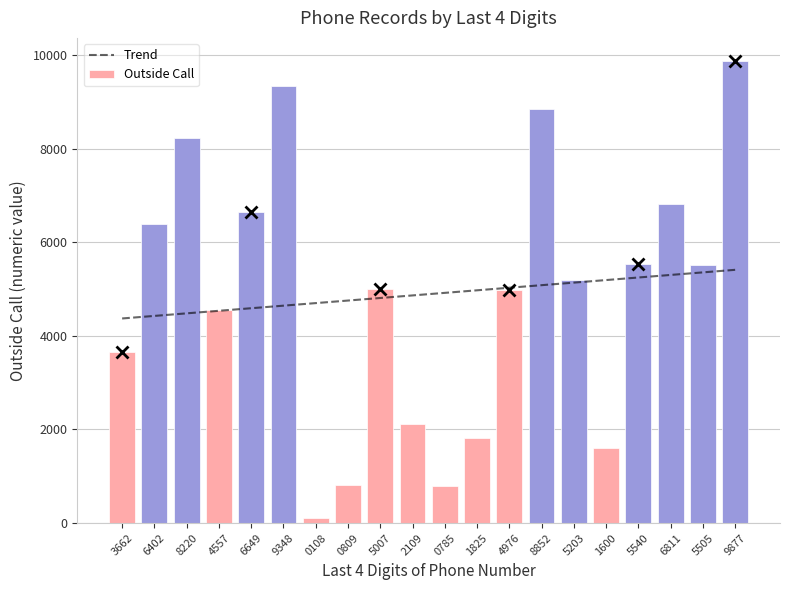

At which label does Trend reach its peak?

9877